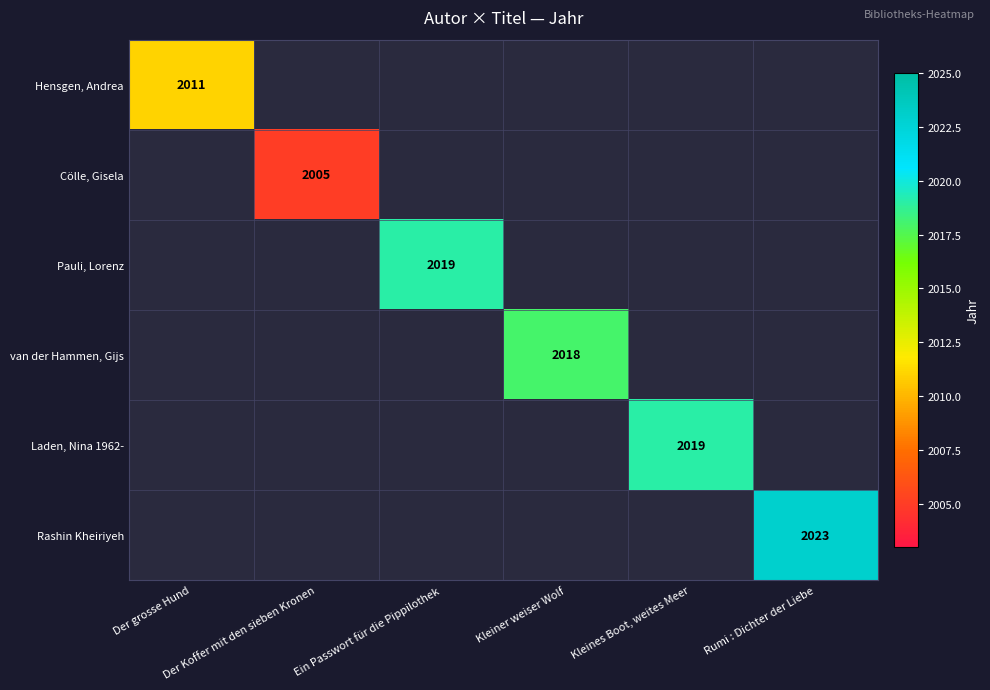

Is the value of Rashin Kheiriyeh at Kleiner weiser Wolf greater than the value of Cölle, Gisela at Kleiner weiser Wolf?

No